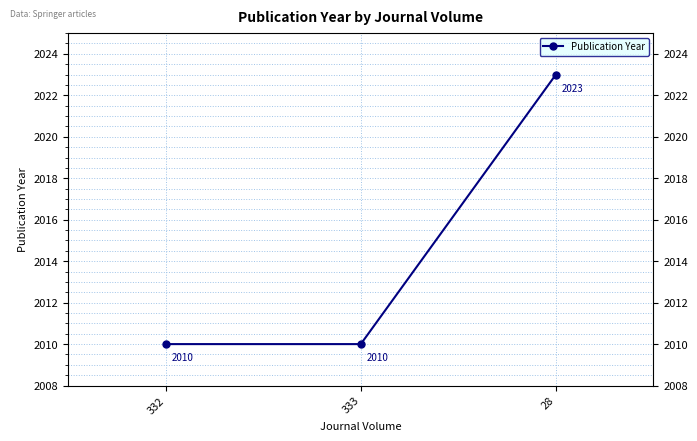

True or false: the data shows 2010 at 333.

True